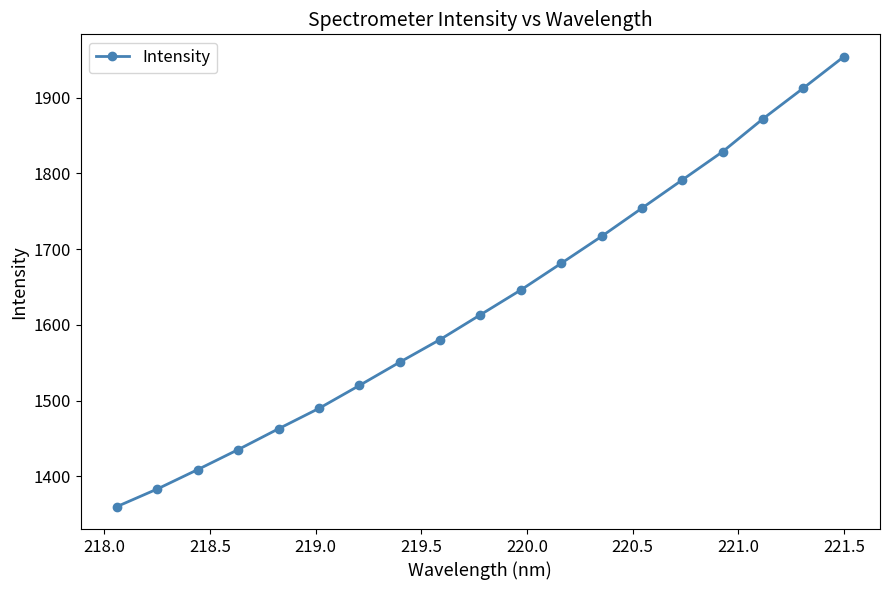

True or false: there are more than 2 points higher than both neighbors.

False